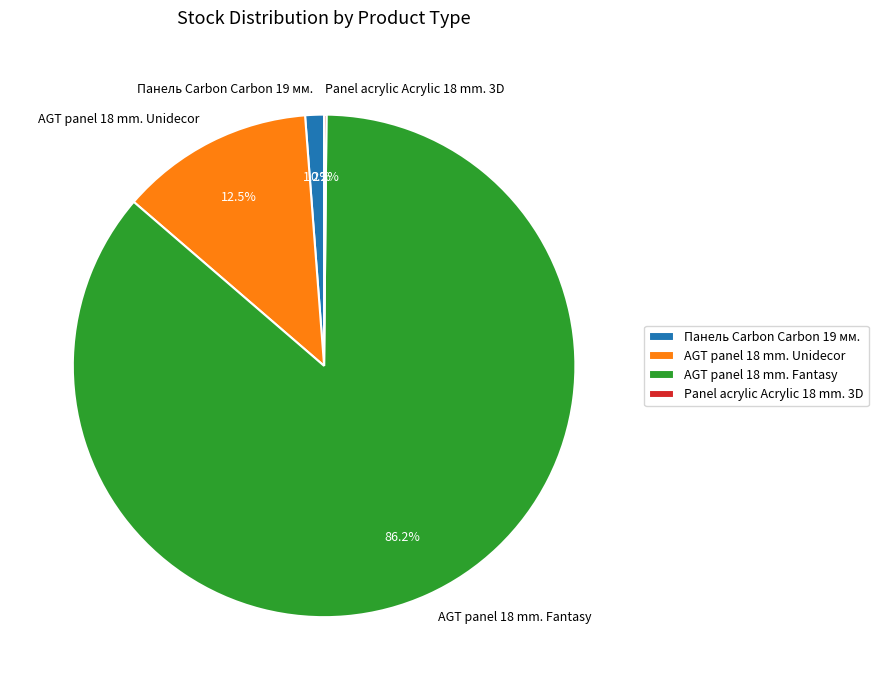

What percentage is the AGT panel 18 mm. Fantasy slice, to the nearest percent?

86%